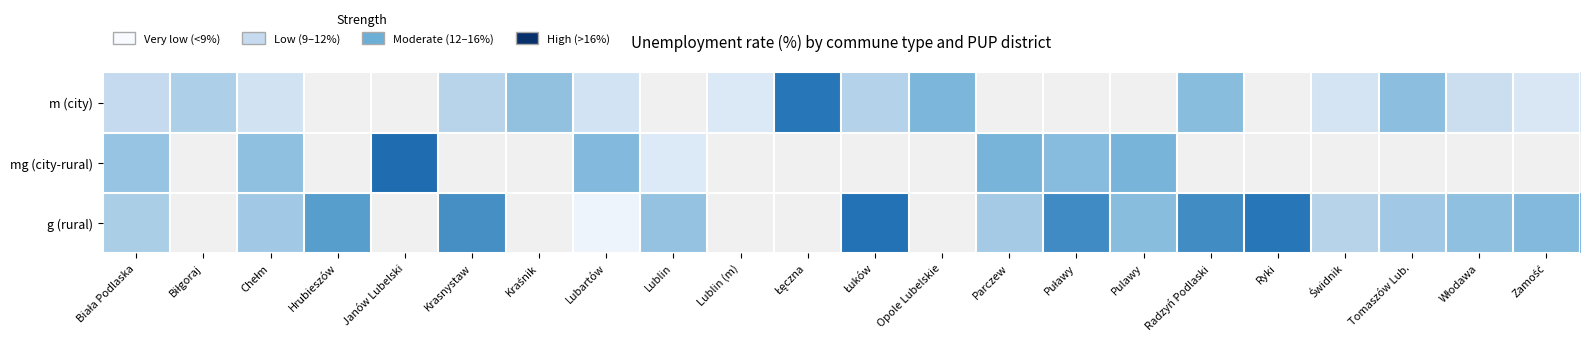

At which label does g (rural) first exceed 10?

Biała Podlaska